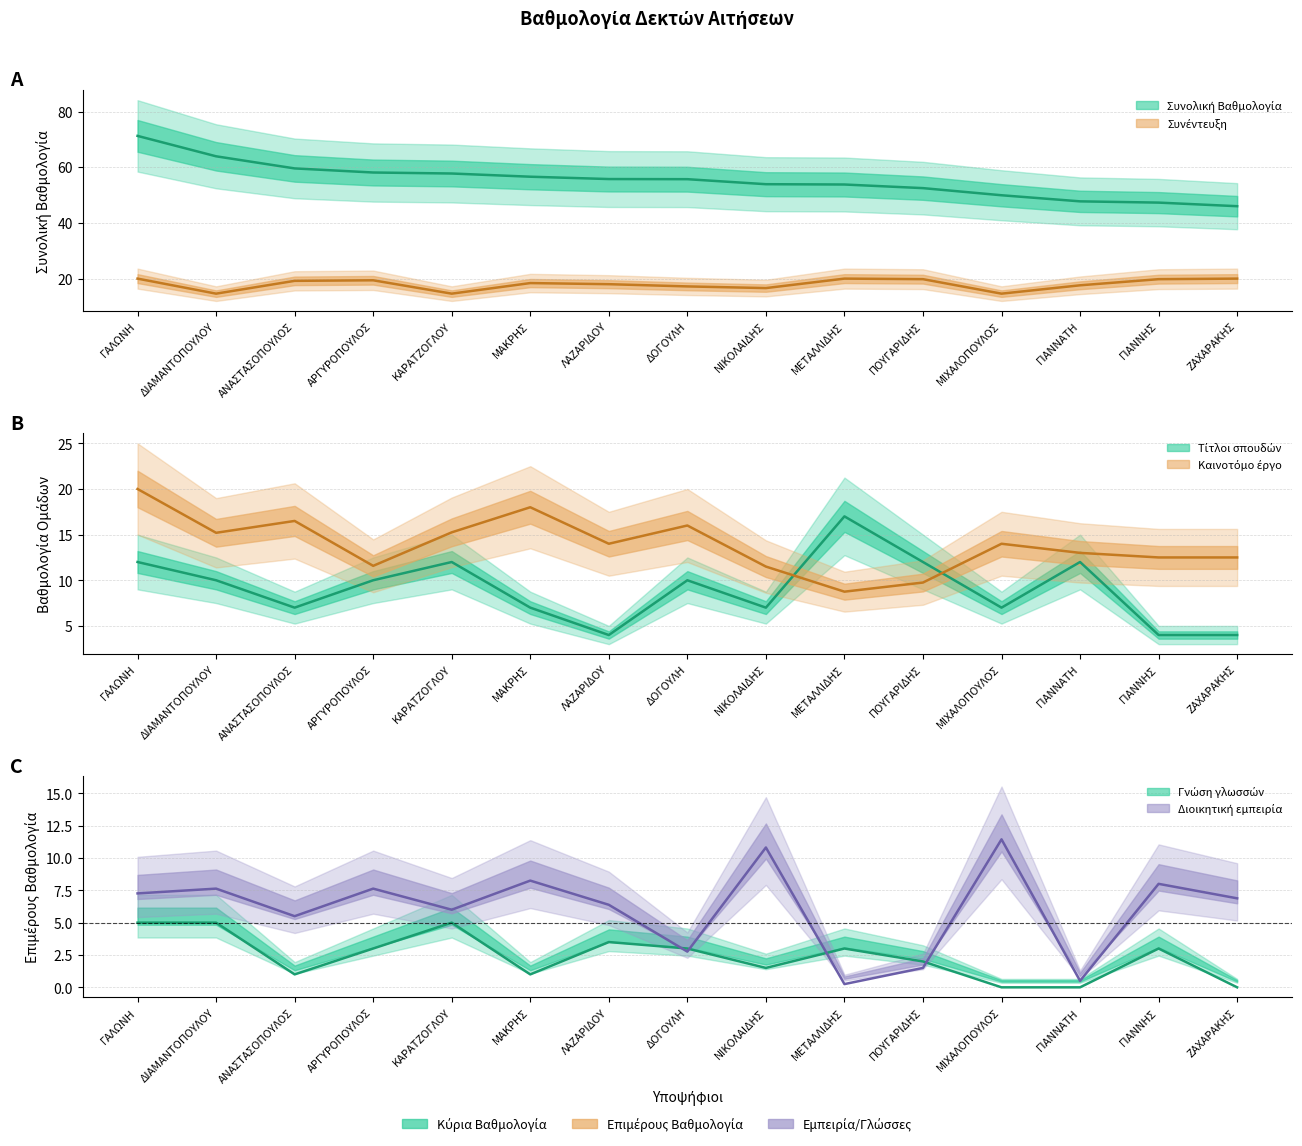

What is the maximum value for Γνώση γλωσσών?

5.0